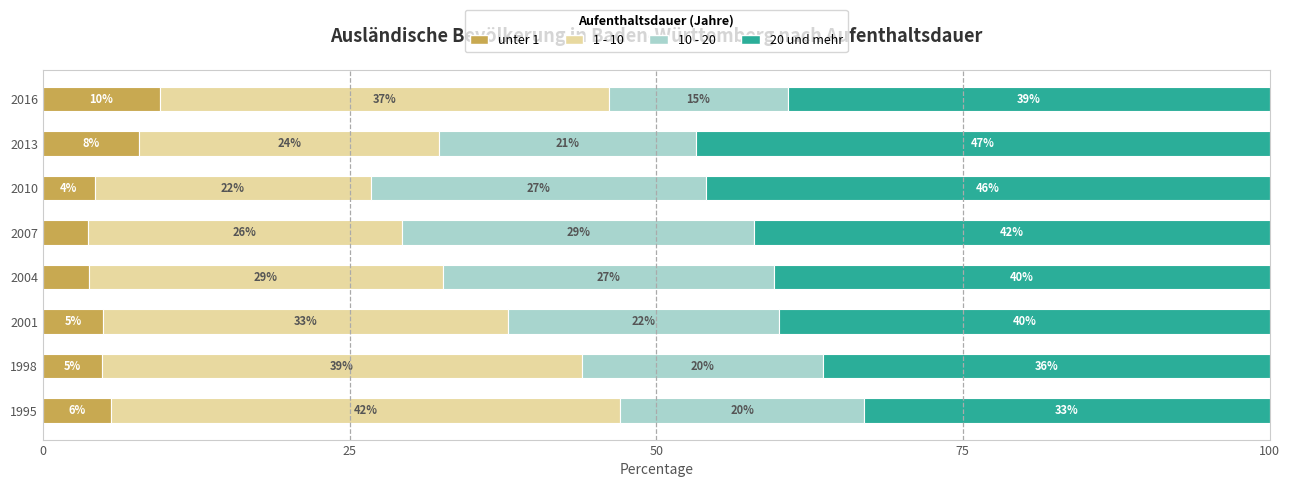

What is the total value across all series at 2004?

100.0